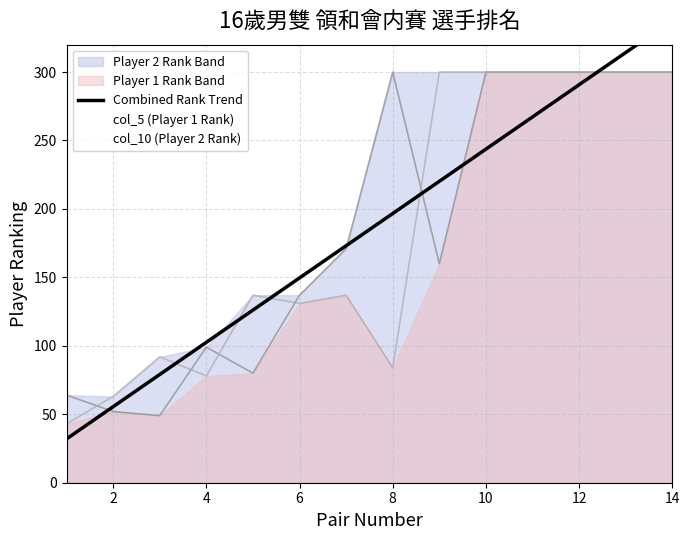

What is the greatest value displayed?

300